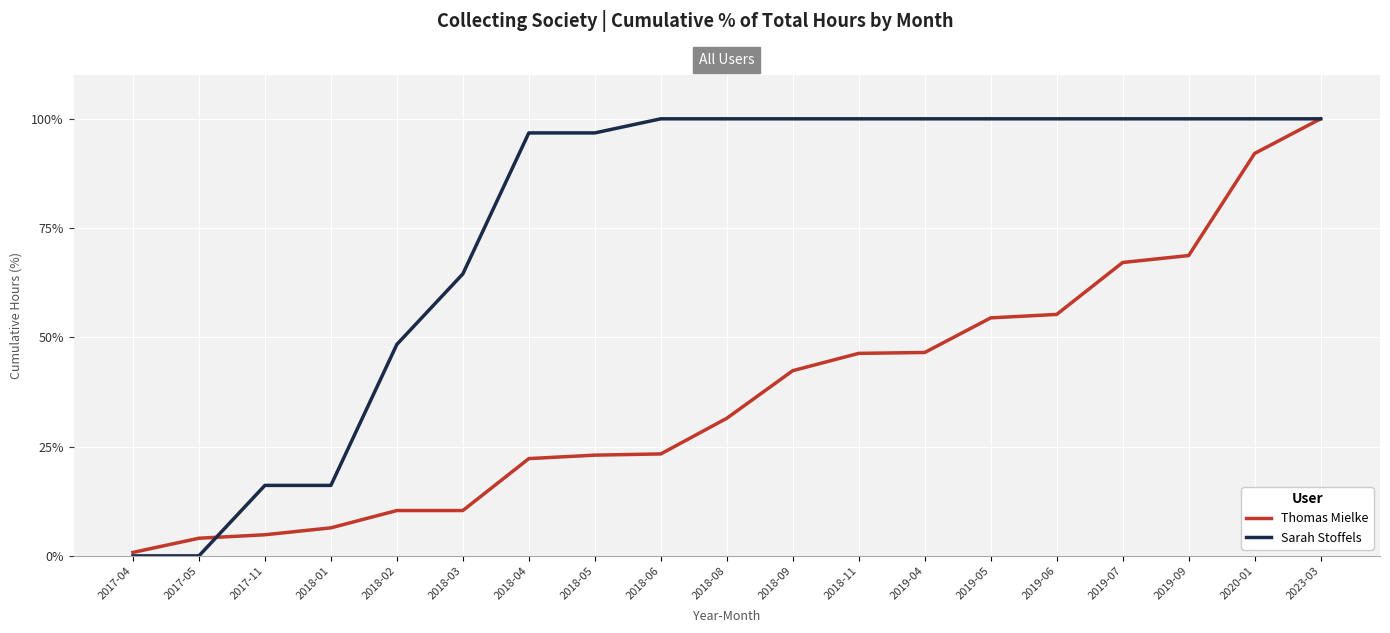

What is the sum of all Sarah Stoffels values?

1438.7